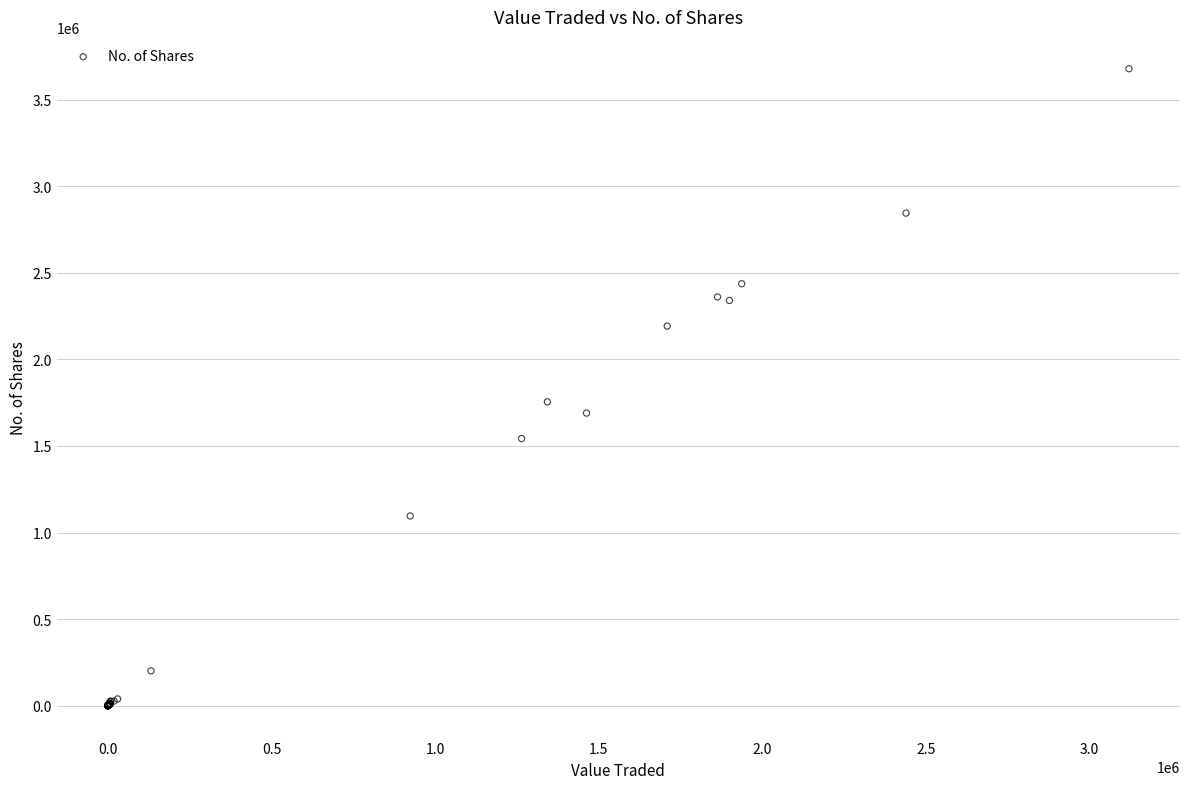

What Y value in the scatter plot is closest to 1839307?

1754943